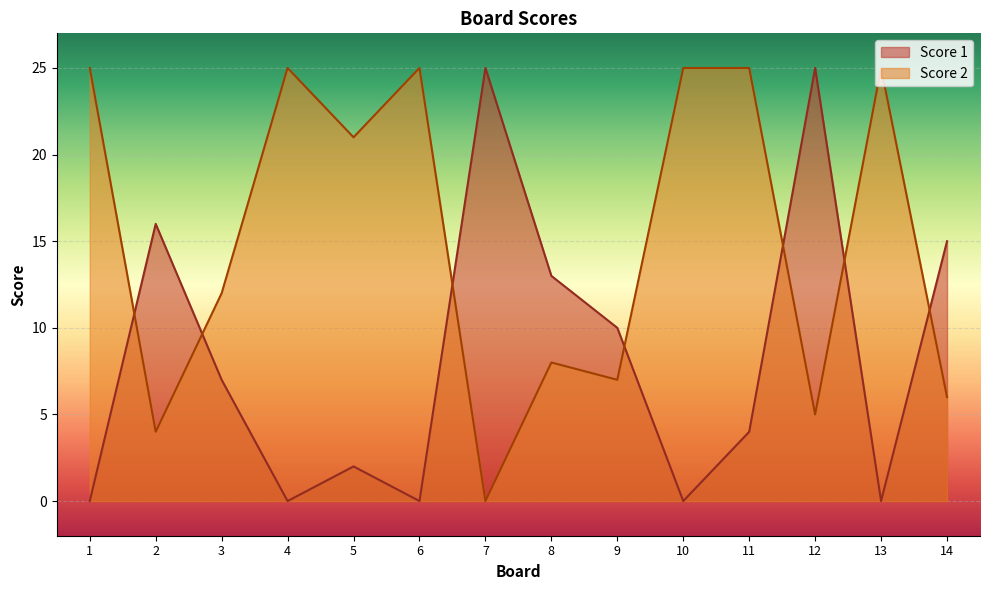

What is the difference between the maximum and minimum values in the Score 2 series?

25